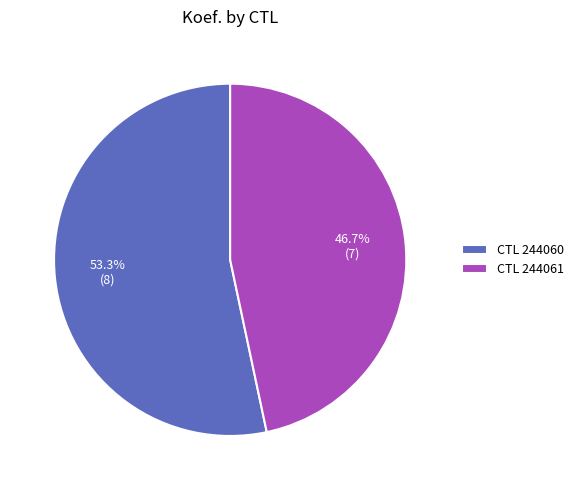

Is there any slice that represents more than half of the pie?

Yes